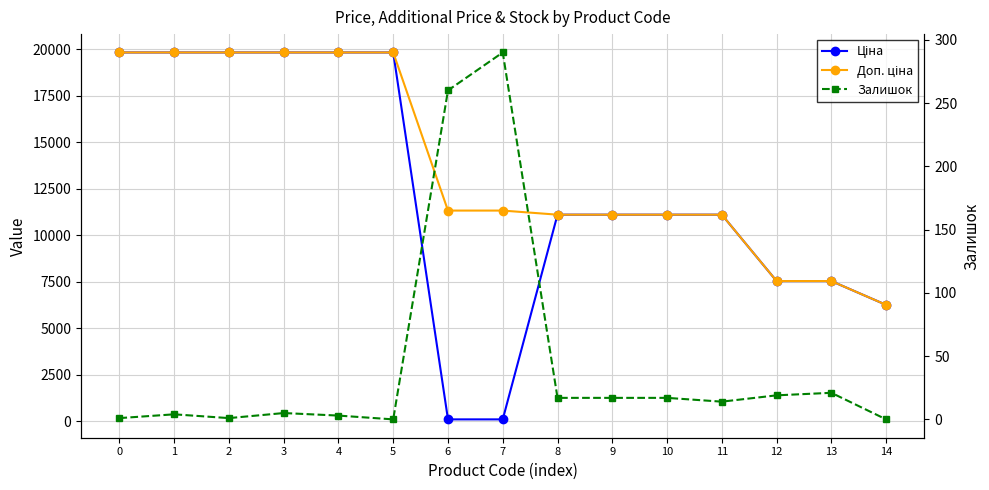

What is the highest value of the Ціна series?

19831.1